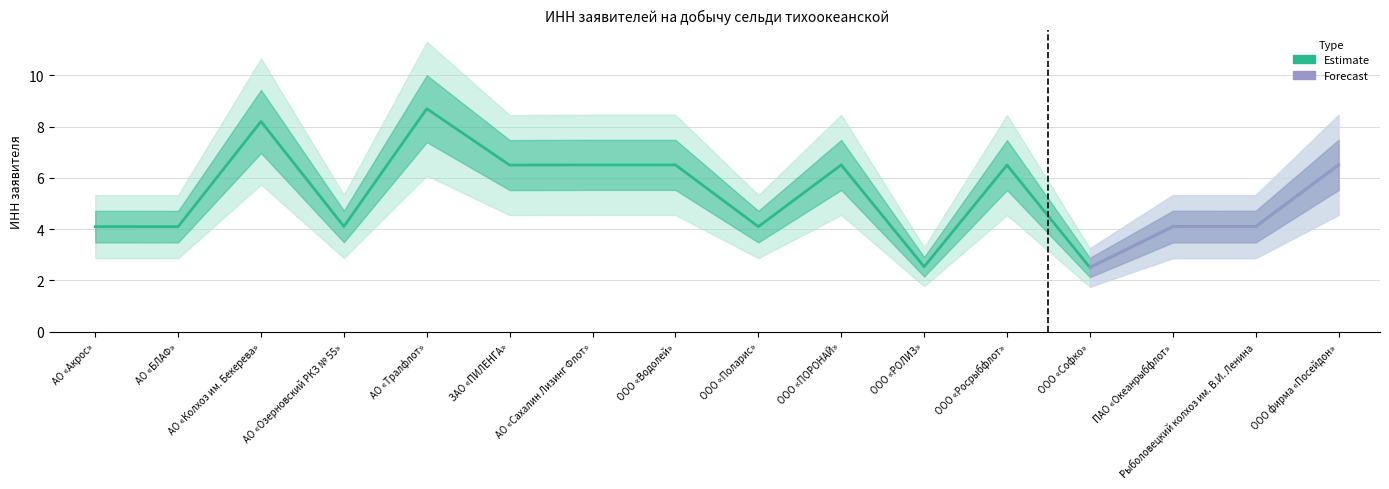

Where is the first local maximum?

АО «Колхоз им. Бекерева»